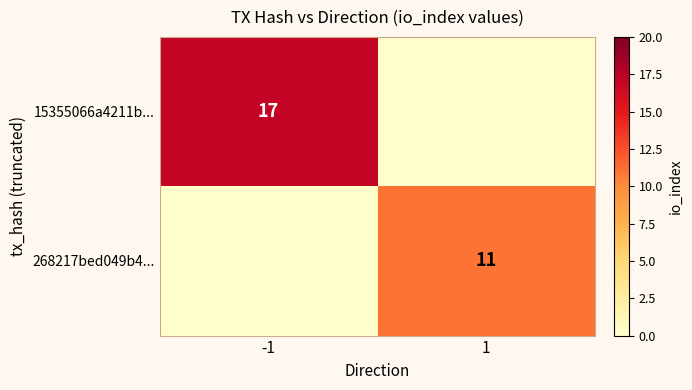

The 268217bed049b4... series shows 7 at 1. True or false?

False